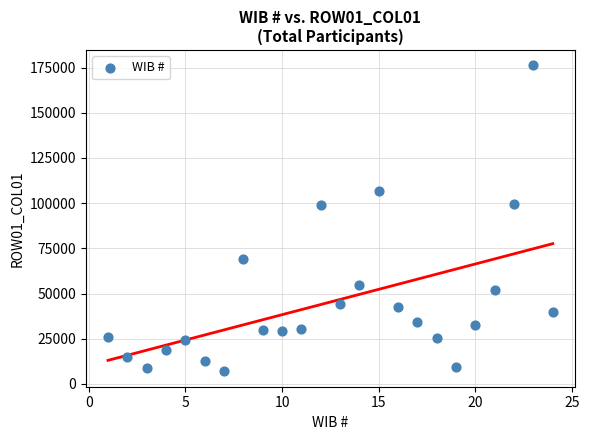

What is the range of X values (max minus min)?

23